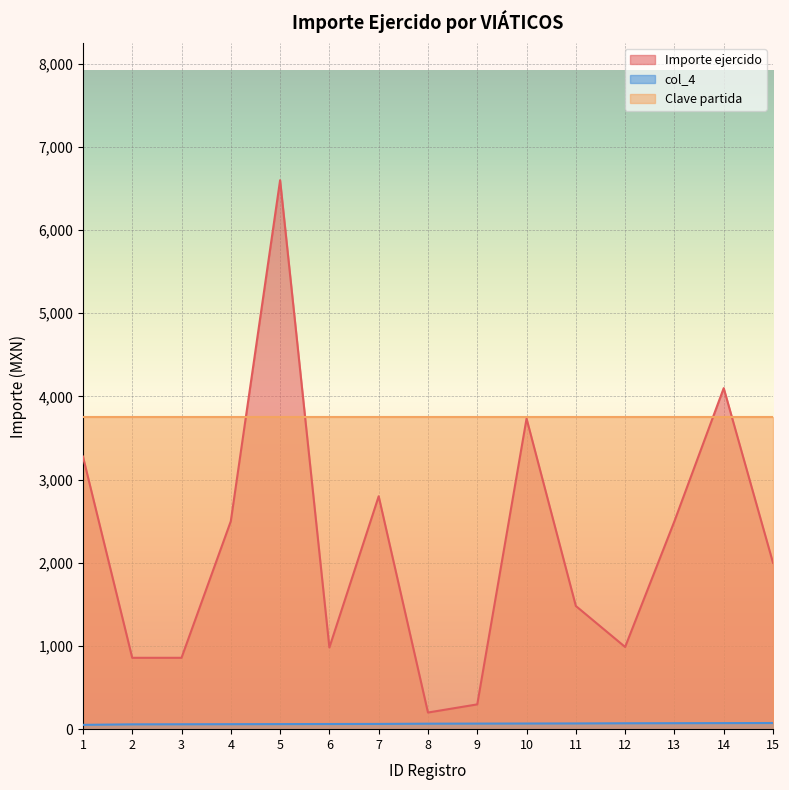

Where is Importe ejercido nearest to the value 3400?

1